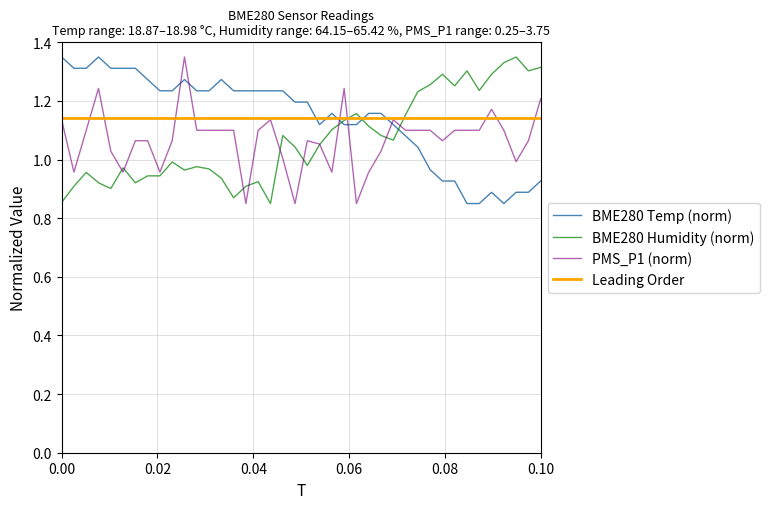

How many times do BME280_humidity and BME280_temperature cross each other?

3